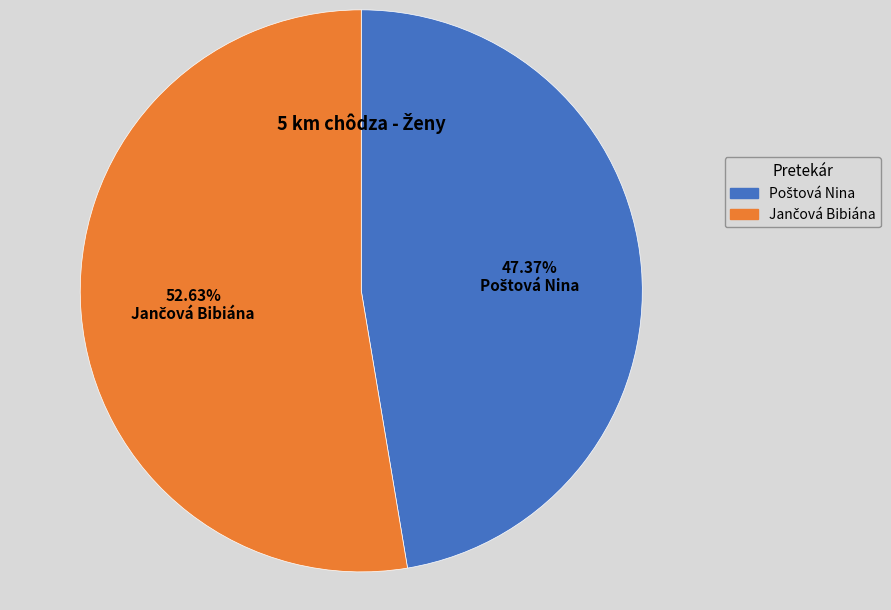

To the nearest percent, what is the difference between the largest and smallest slice percentages?

5%